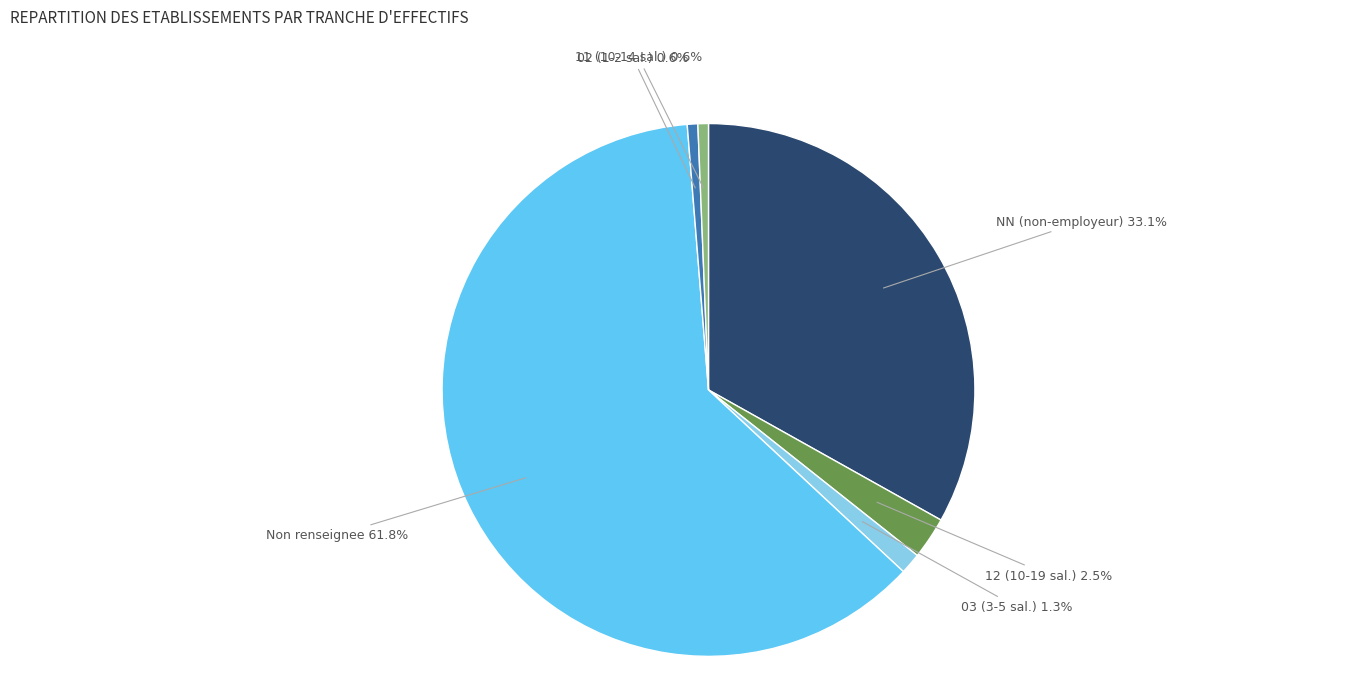

Is there a majority slice in this chart?

Yes